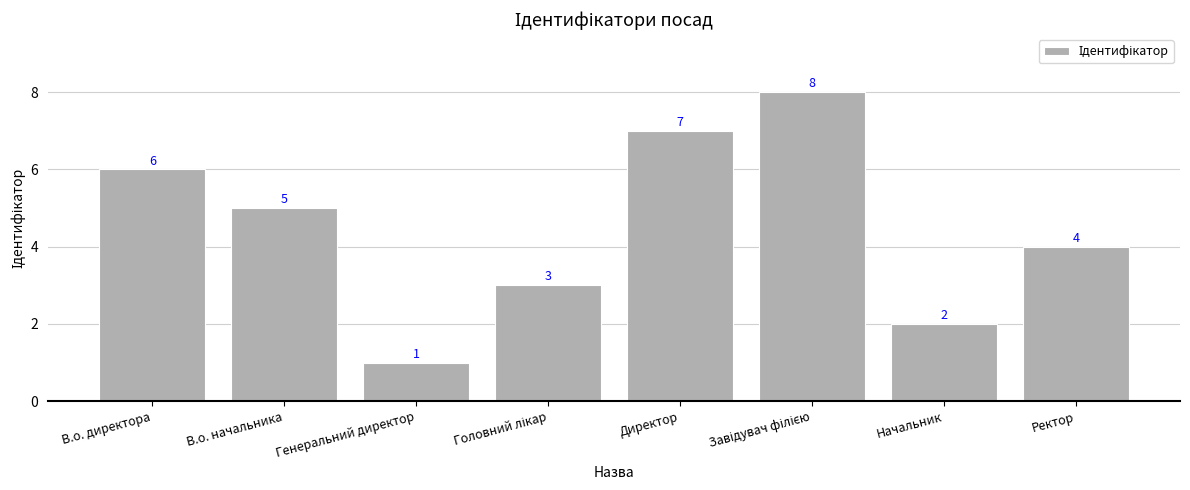

What is the approximate value at Ректор?

4